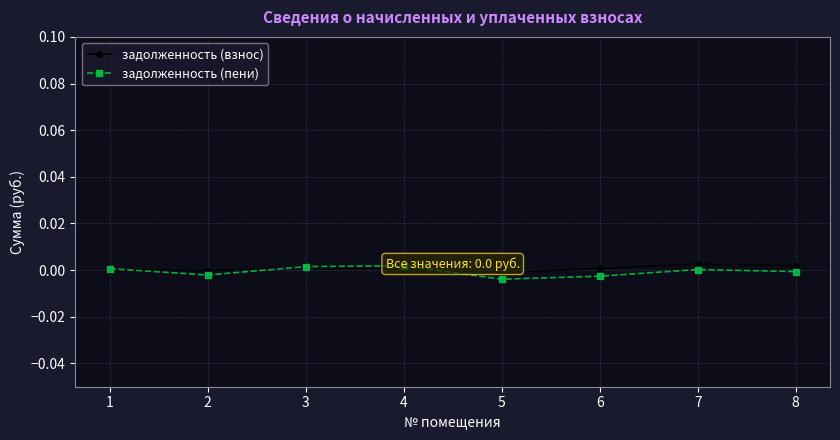

Rank the series at 3 from lowest to highest value.

задолженность (взнос), задолженность (пени)